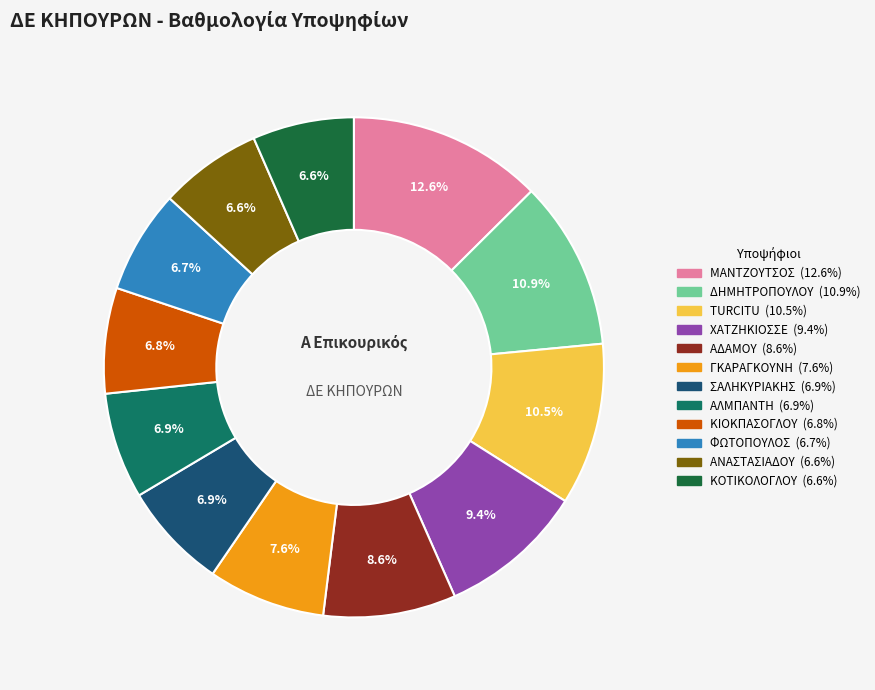

Which has a higher value, ΓΚΑΡΑΓΚΟΥΝΗ or TURCITU?

TURCITU